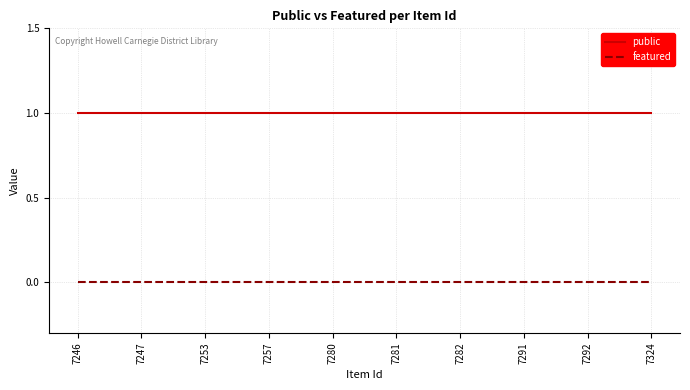

List the series in order of their overall mean, highest first.

public, featured